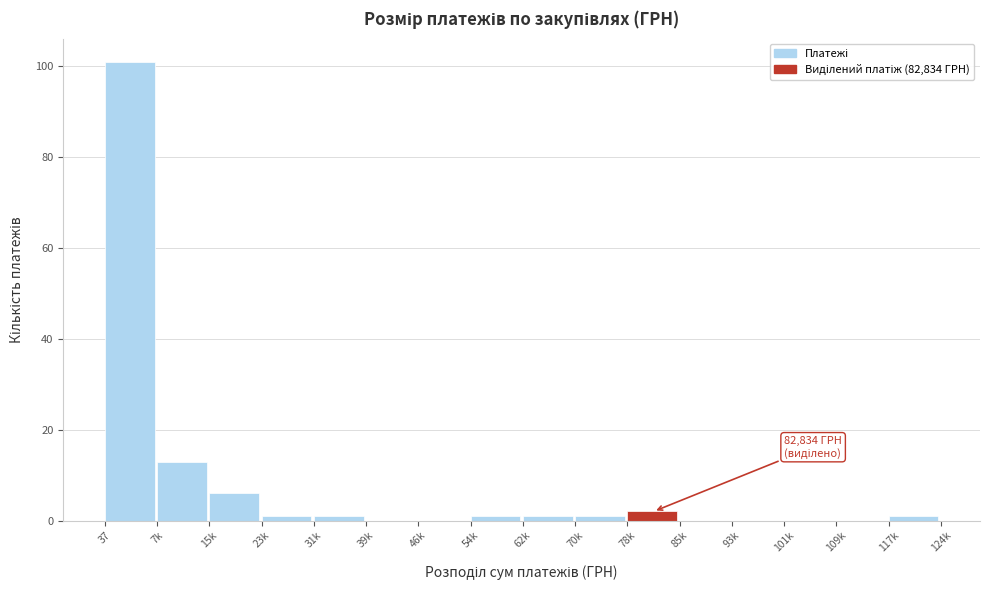

Reading left to right, extract all data points from this chart.

37=101	7k=13	15k=6	23k=1	31k=1	39k=0	46k=0	54k=1	62k=1	70k=1	78k=2	85k=0	93k=0	101k=0	109k=0	117k=1